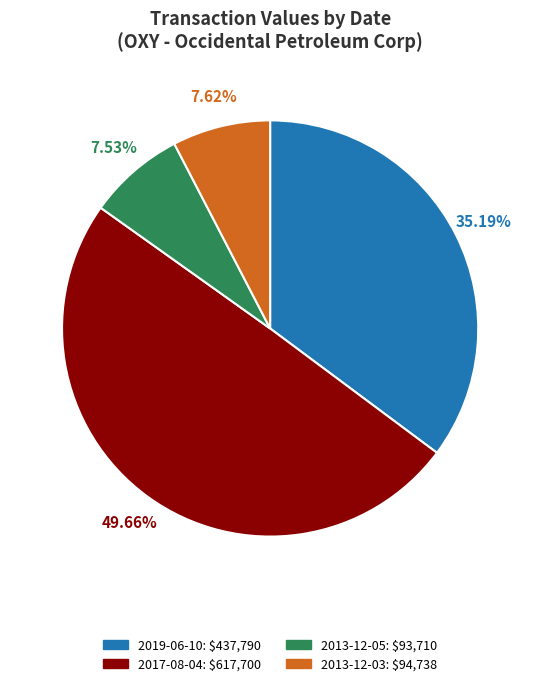

To the nearest percent, what is the difference between the largest and smallest slice percentages?

42%